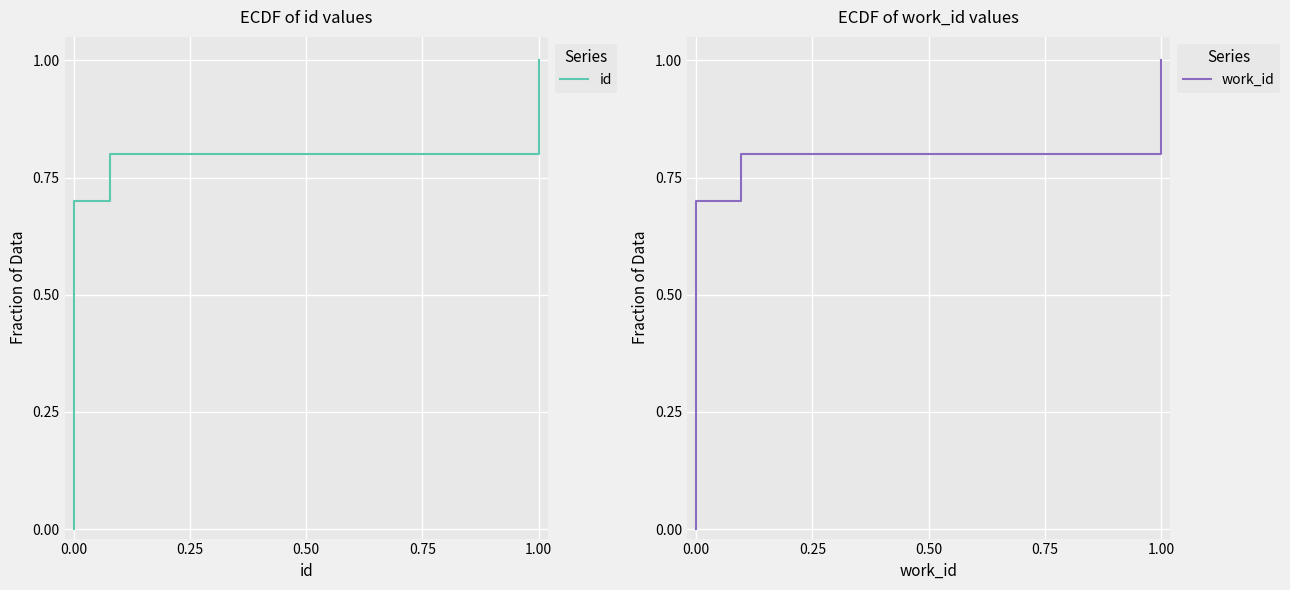

How many categories are shown in the chart?

20